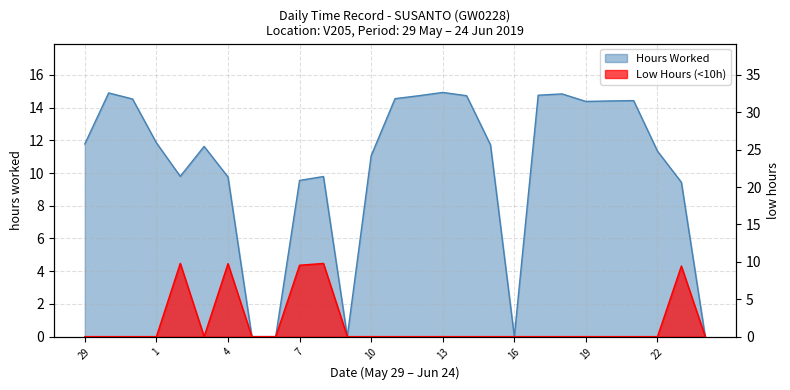

At which label is the value closest to 7?

23